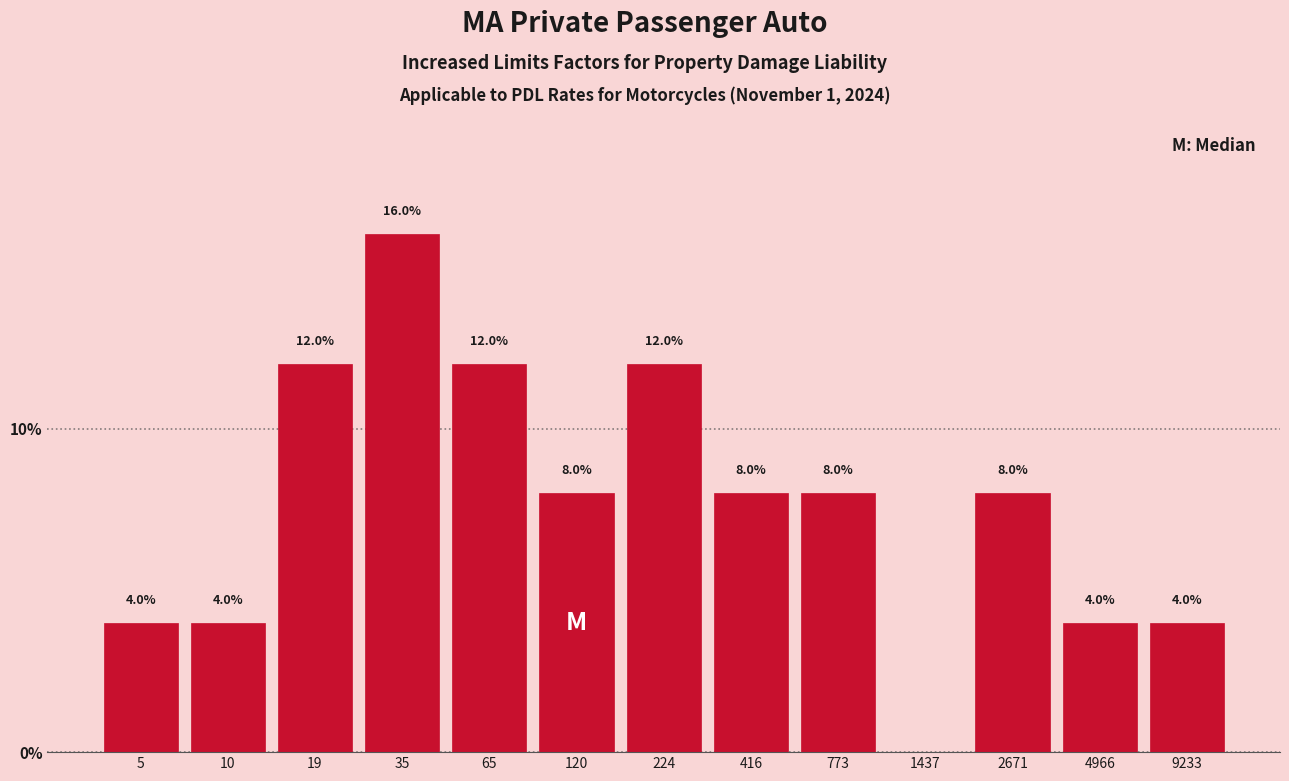

Reading right to left, extract all data points from this chart.

9233=4	4966=4	2671=8	1437=0	773=8	416=8	224=12	120=8	65=12	35=16	19=12	10=4	5=4